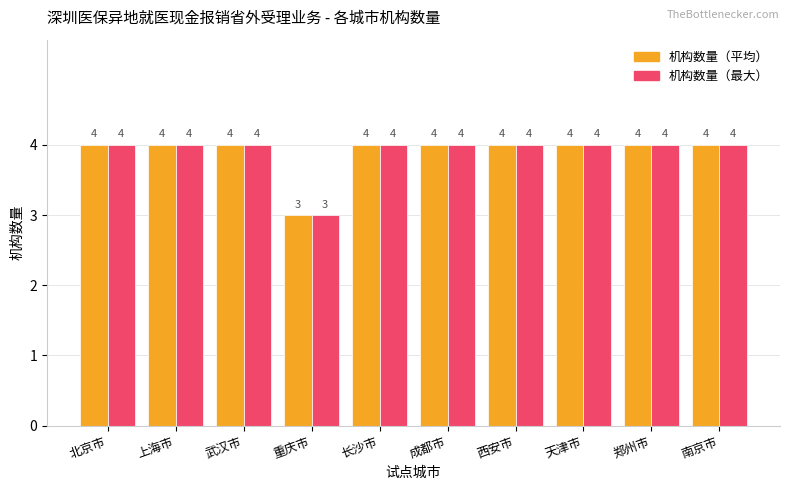

Is it true that 机构数量（最大） equals 4 at 北京市?

True